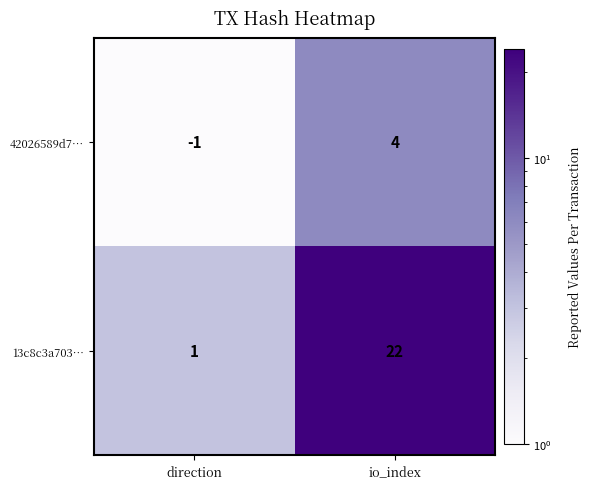

At which category is the sum across all series the highest?

io_index